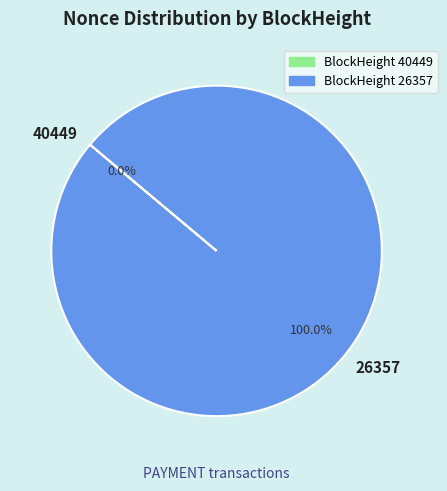

What is the largest slice in the pie chart?

26357